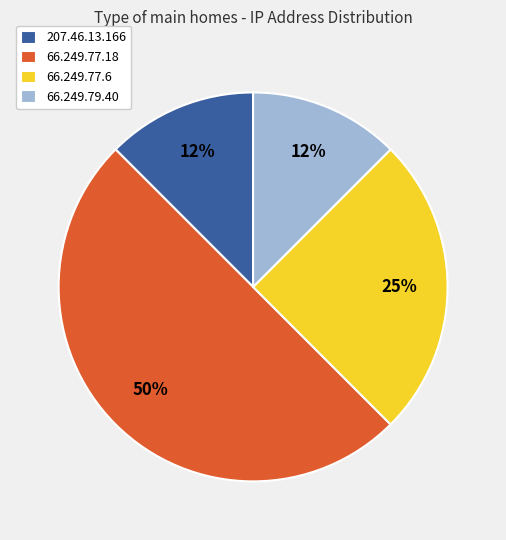

Approximately how many times larger is the value at 207.46.13.166 compared to 66.249.79.40?

1.0